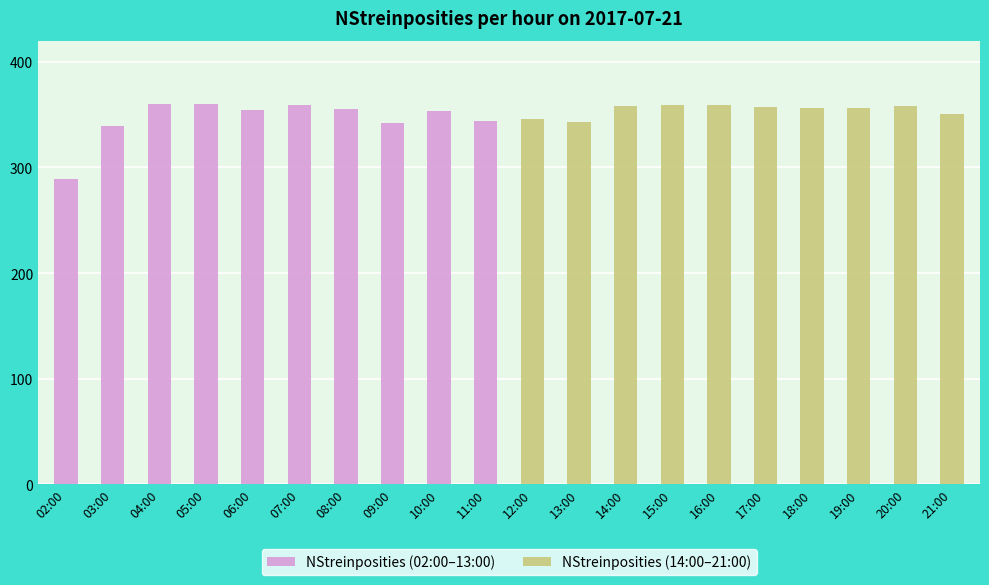

List the series in order of their overall mean, highest first.

NStreinposities (14:00–21:00), NStreinposities (02:00–13:00)